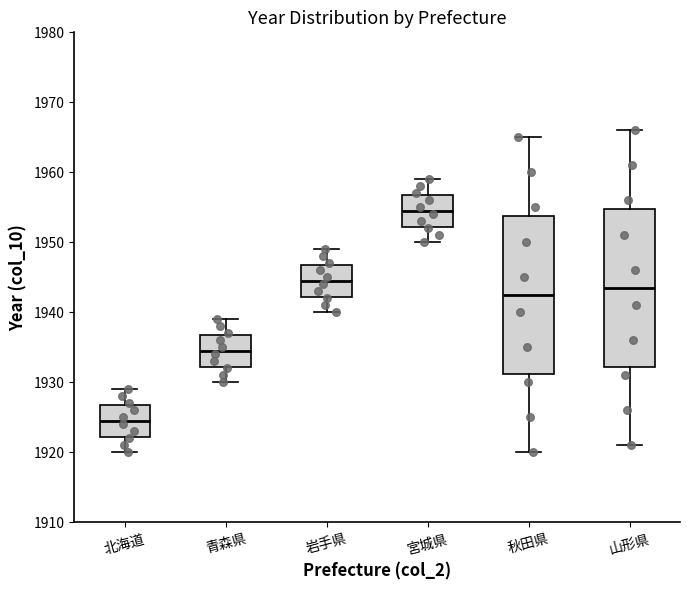

Where does the lower whisker of the box for 秋田県 end on the y-axis? The values are not printed on the chart, so give them approximately, as read against the axis.

1920